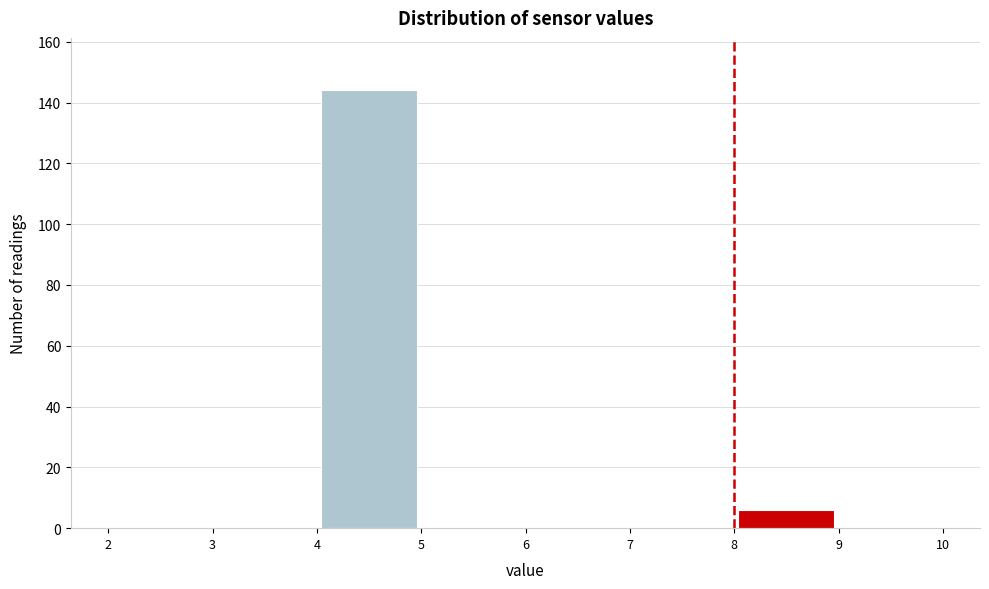

How tall is the bar that spans 8 to 9 on the x-axis? The values are not printed on the chart, so give them approximately, as read against the axis.

6